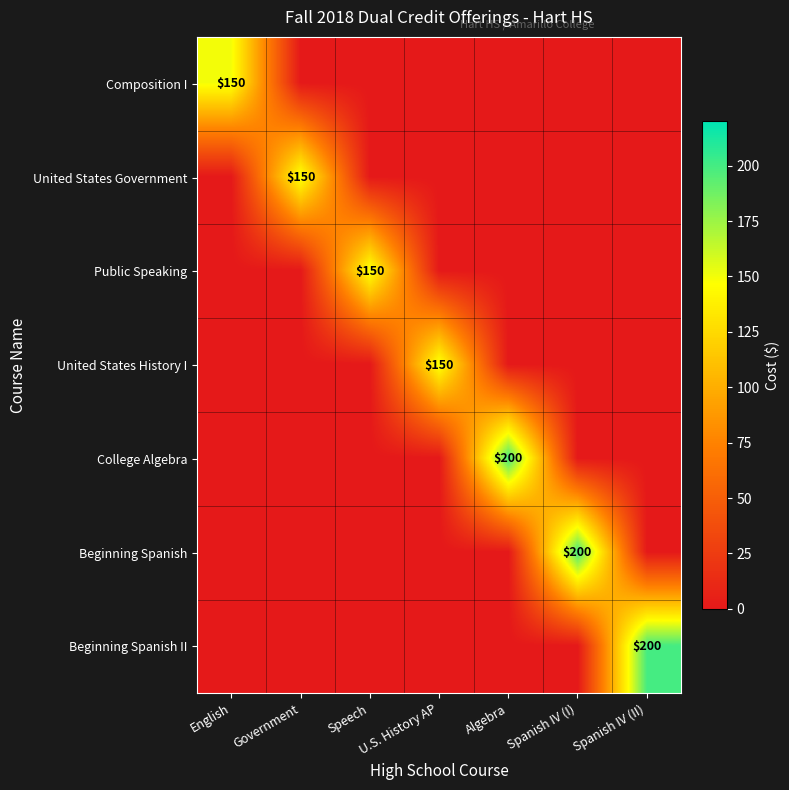

The Beginning Spanish series shows 277 at Spanish IV (I). True or false?

False